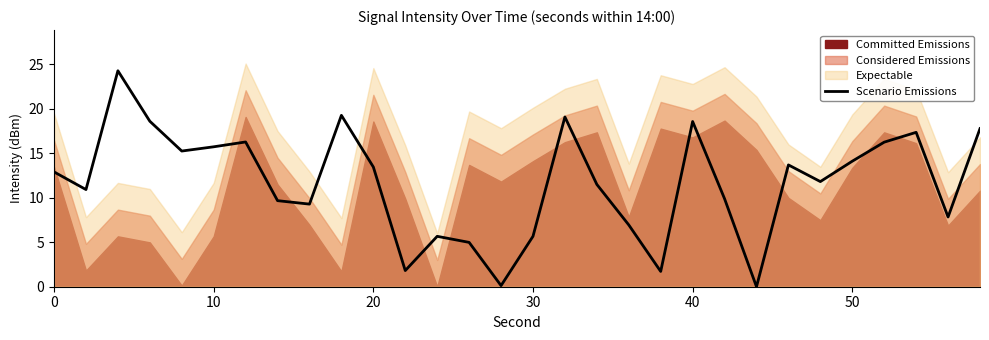

The value of Scenario Emissions at 50 is 14.1. True or false?

True